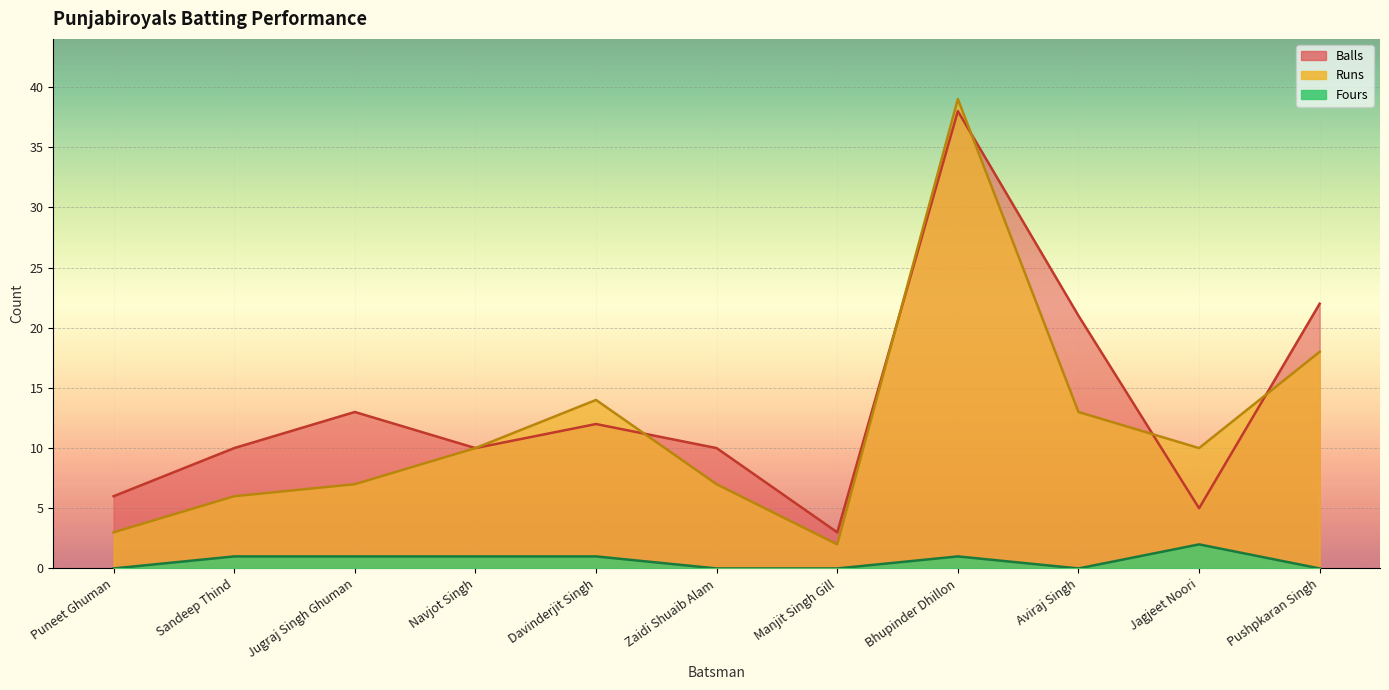

What is the difference between the highest and lowest values at Bhupinder Dhillon?

38